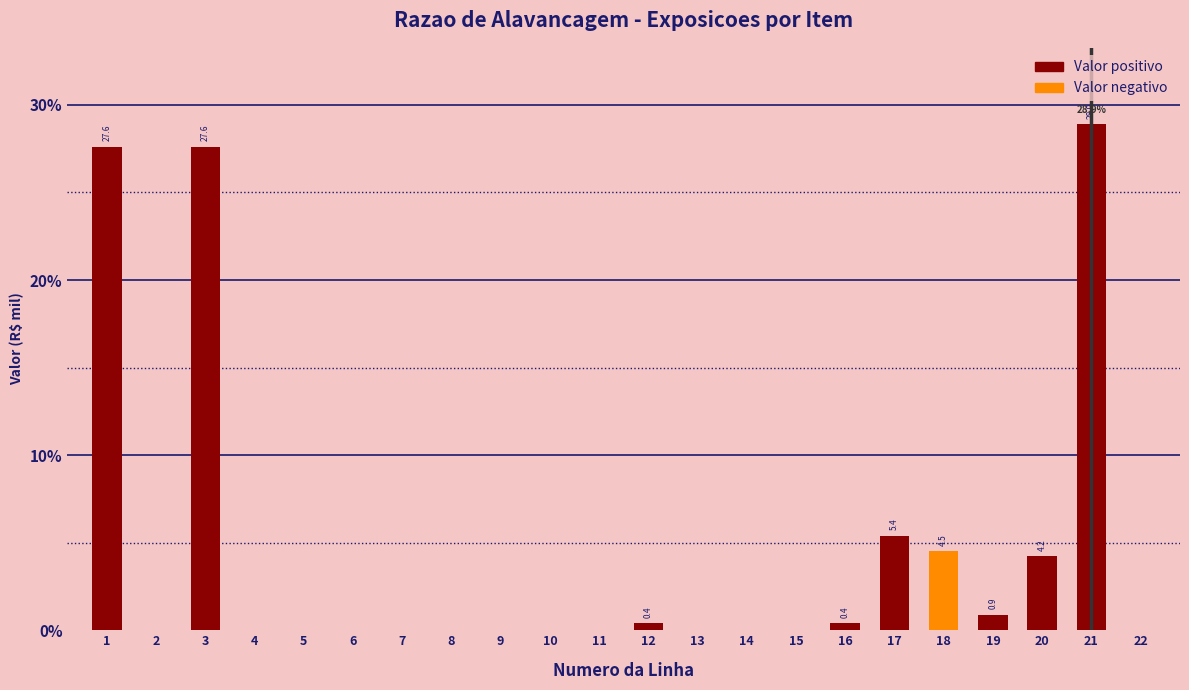

Which has a higher value, 3 or 14?

3